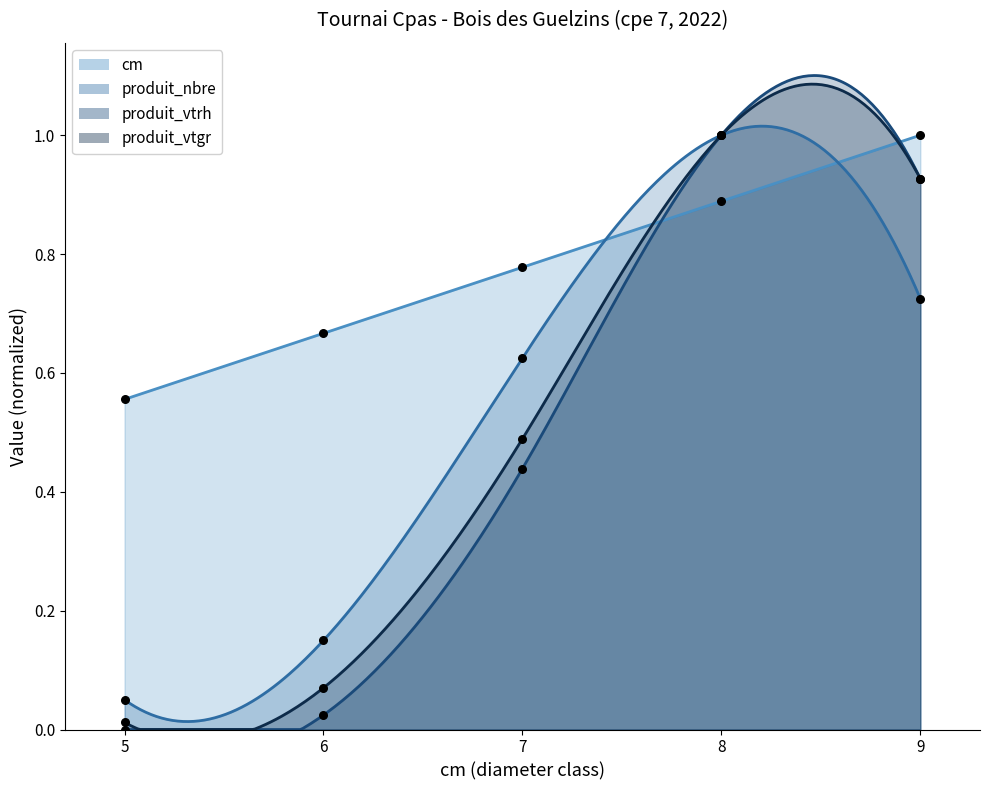

At which category is the sum across all series the highest?

8